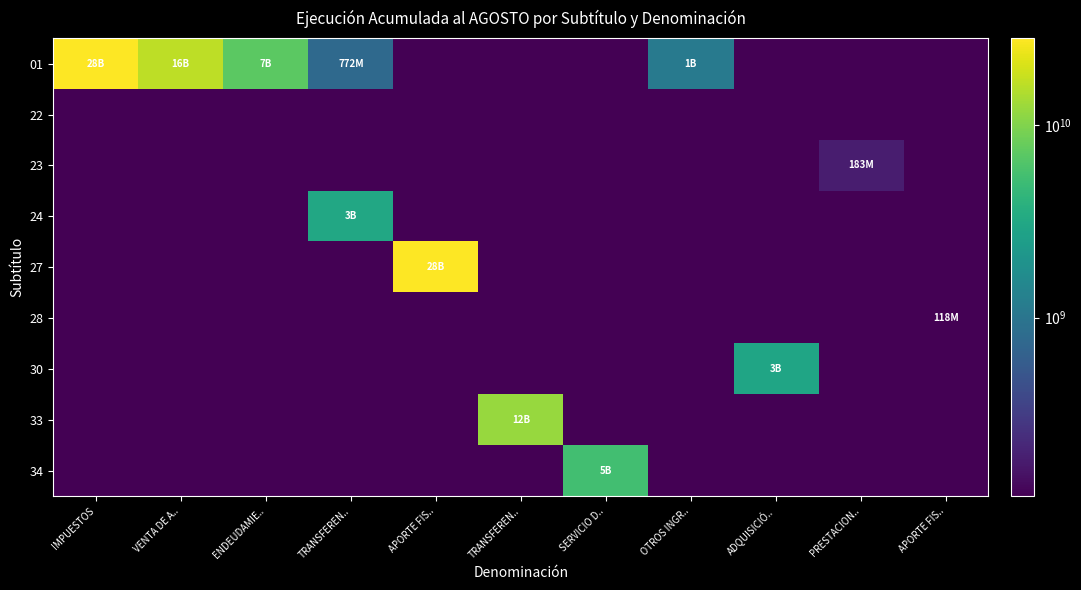

List the series in order of their peak value, highest first.

27, 01, 33, 34, 24, 30, 23, 28, 22